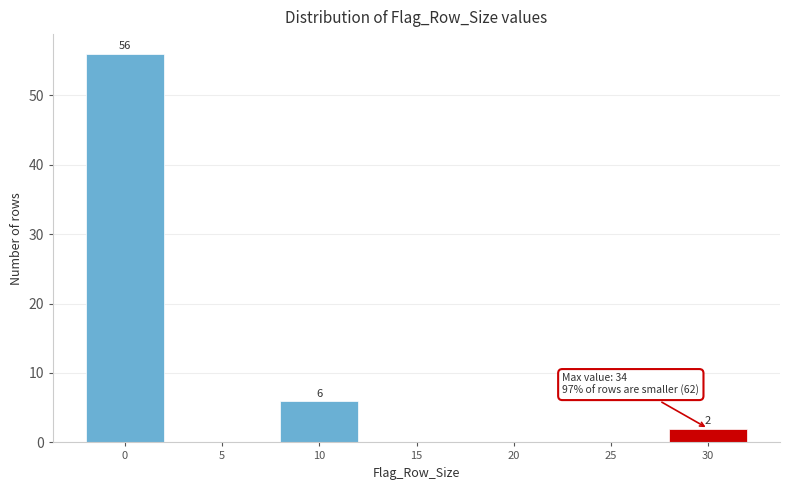

Reading left to right, transcribe all the data shown in this chart.

0=56	5=0	10=6	15=0	20=0	25=0	30=2